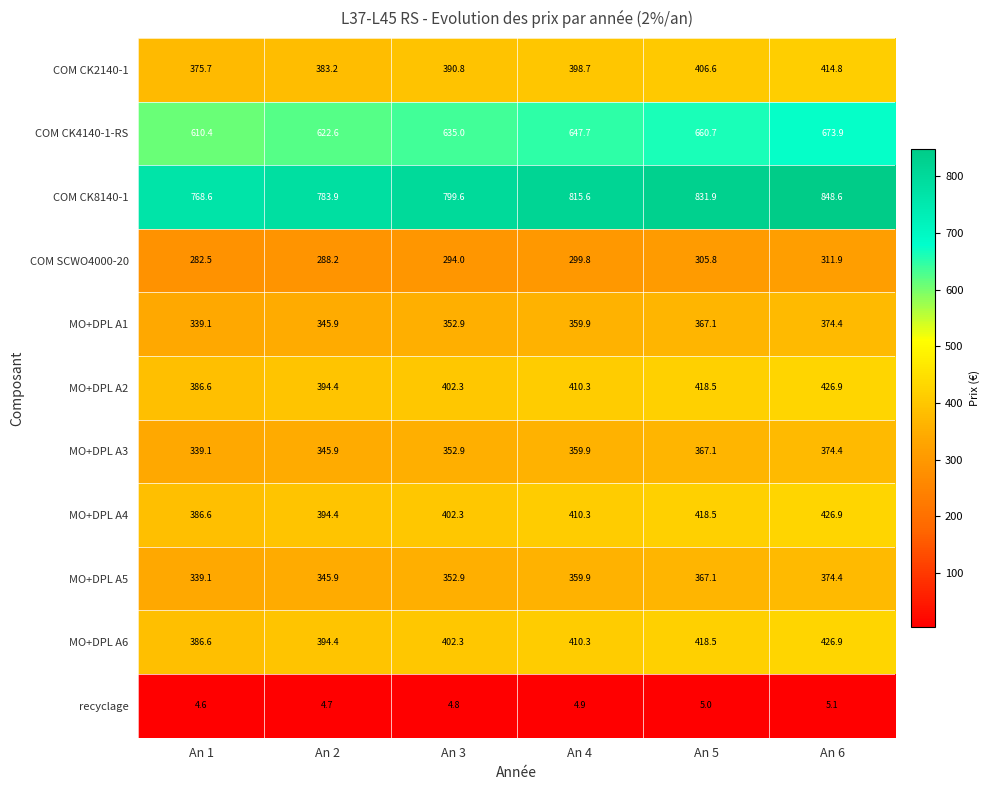

What is the total value across all series at An 2?

4303.5